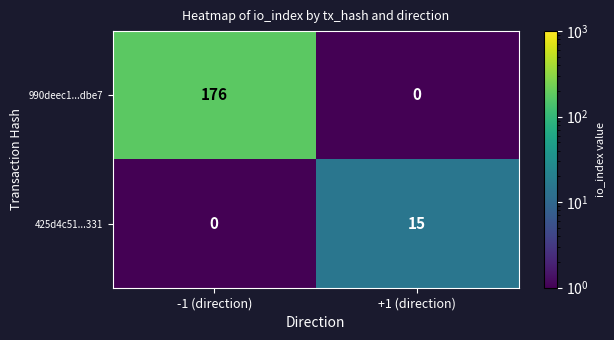

The 990deec1...dbe7 series shows 255 at -1 (direction). True or false?

False